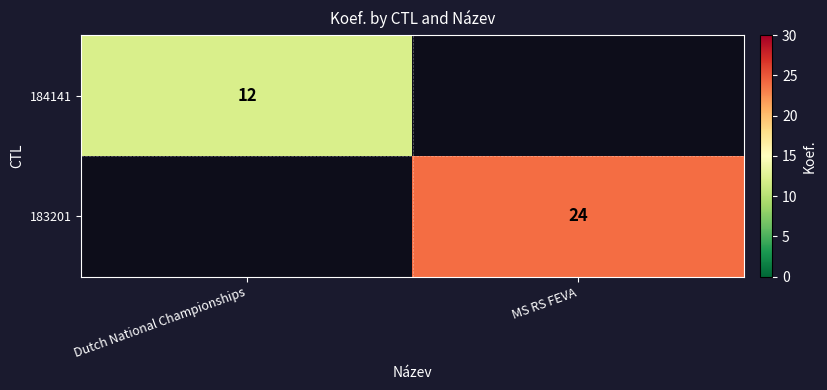

True or false: 183201 has a value of 24 at MS RS FEVA.

True